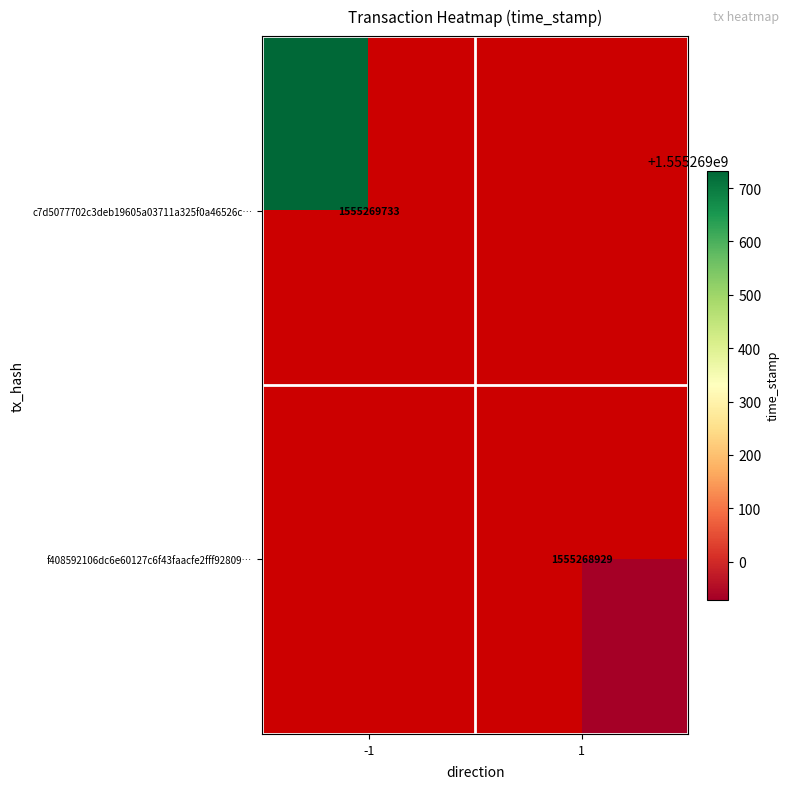

Rank the series by their maximum value, from highest to lowest.

c7d5077702c3deb19605a03711a325f0a46526c…, f408592106dc6e60127c6f43faacfe2fff92809…